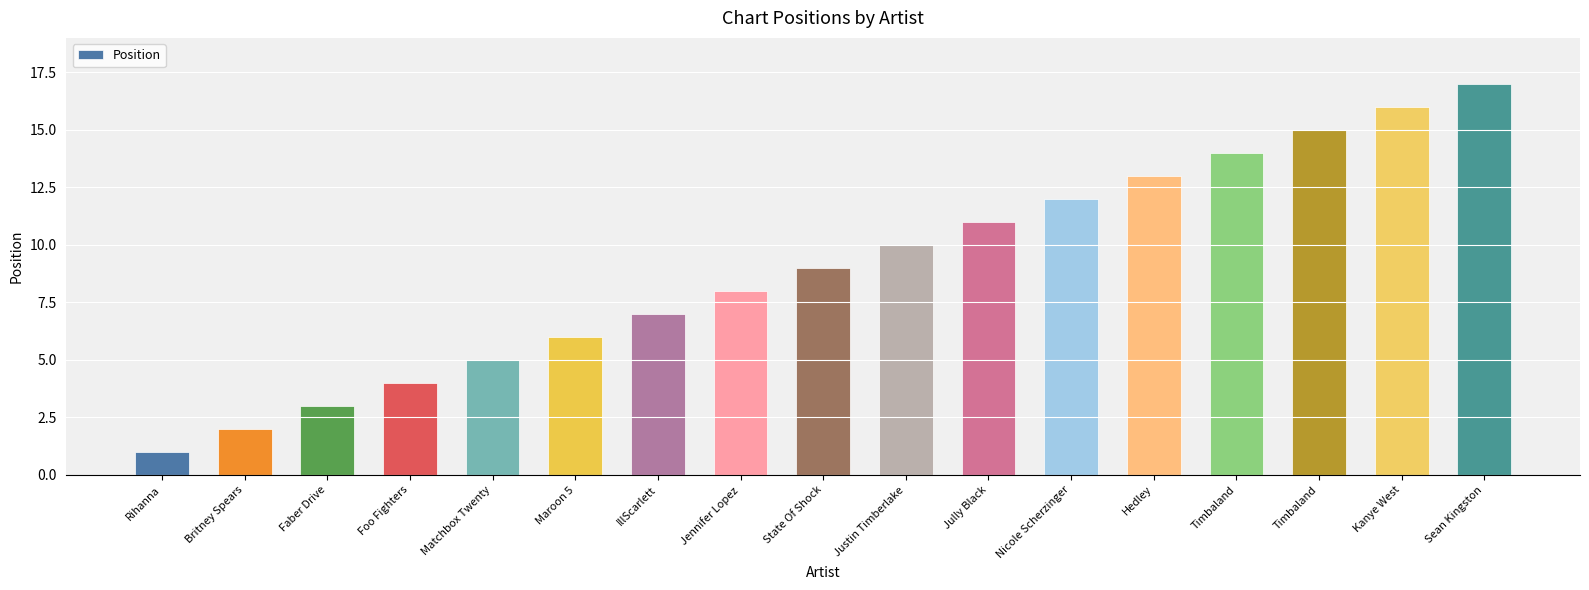

The chart shows a value of 5 at Timbaland. True or false?

False